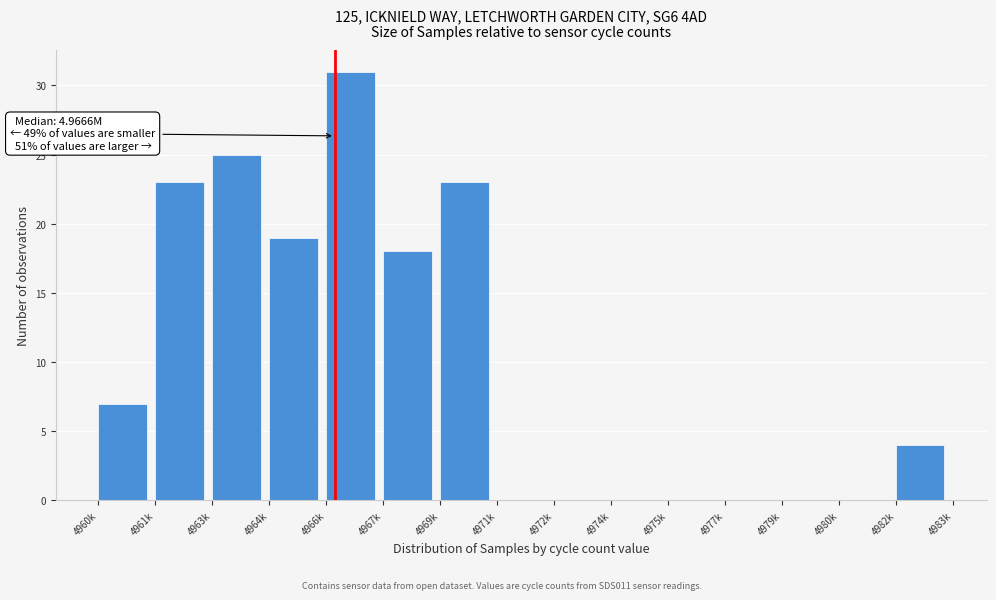

Reading left to right, extract all data points from this chart.

4960k=7	4961k=23	4963k=25	4964k=19	4966k=31	4967k=18	4969k=23	4971k=0	4972k=0	4974k=0	4975k=0	4977k=0	4979k=0	4980k=0	4982k=4